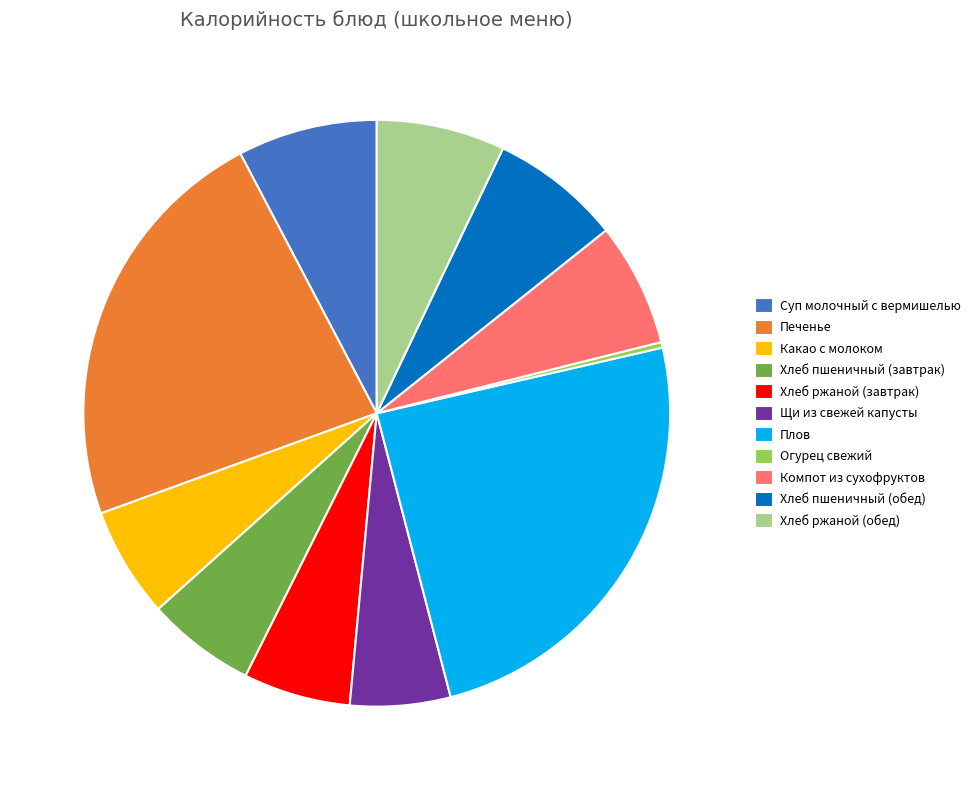

Count the number of slices in the pie.

11